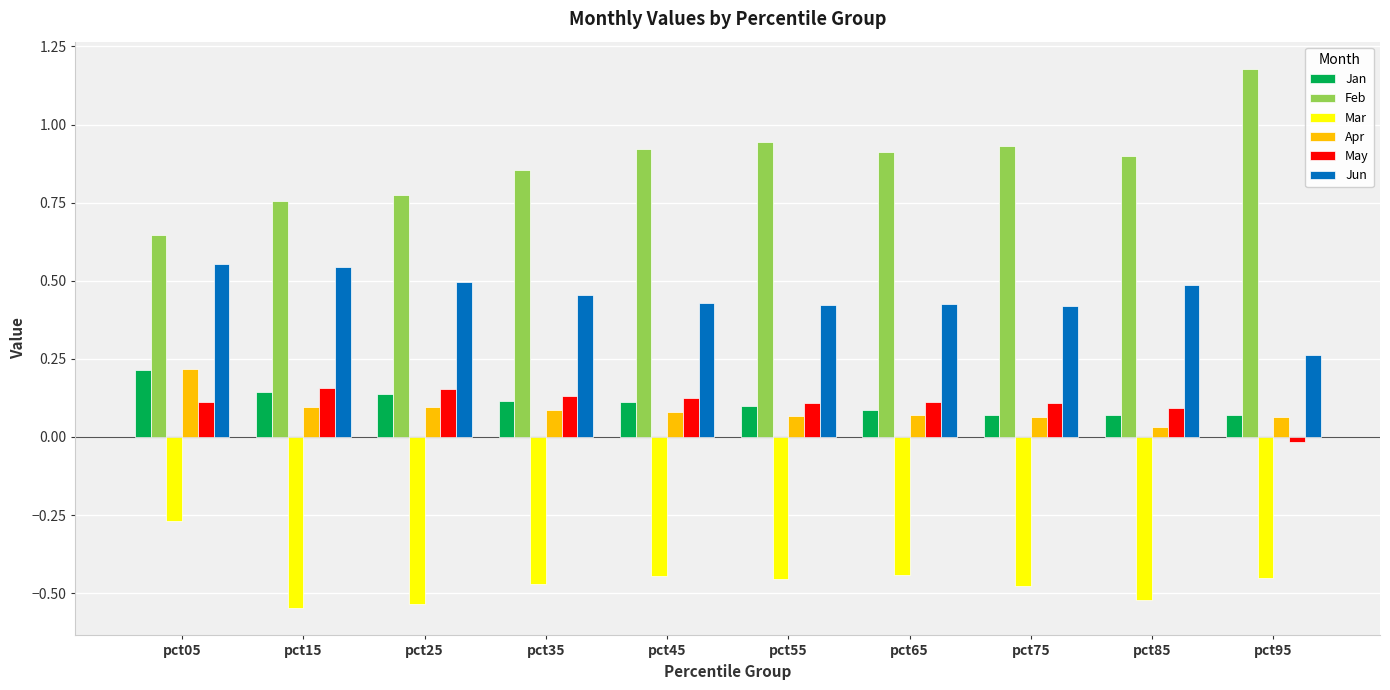

What is the sum of all Feb values?

8.8